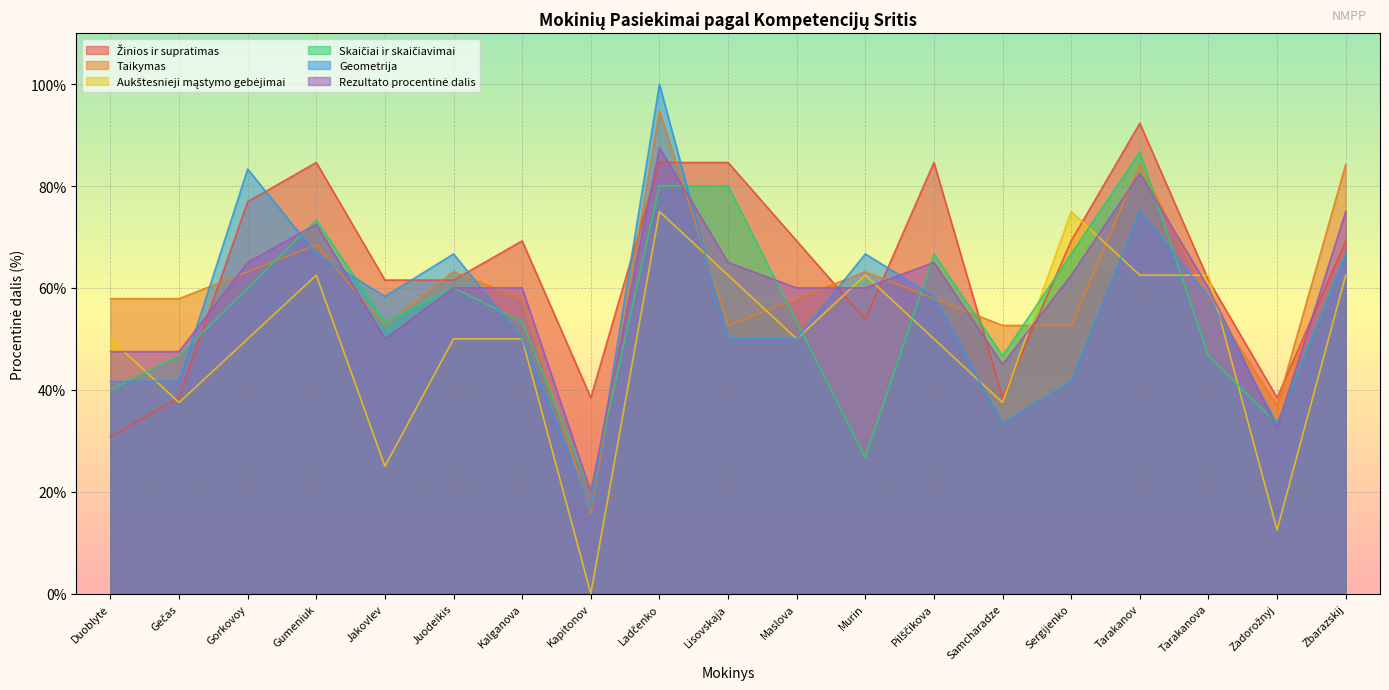

The value of Rezultato procentinė dalis at Kalganova is 60.0. True or false?

True